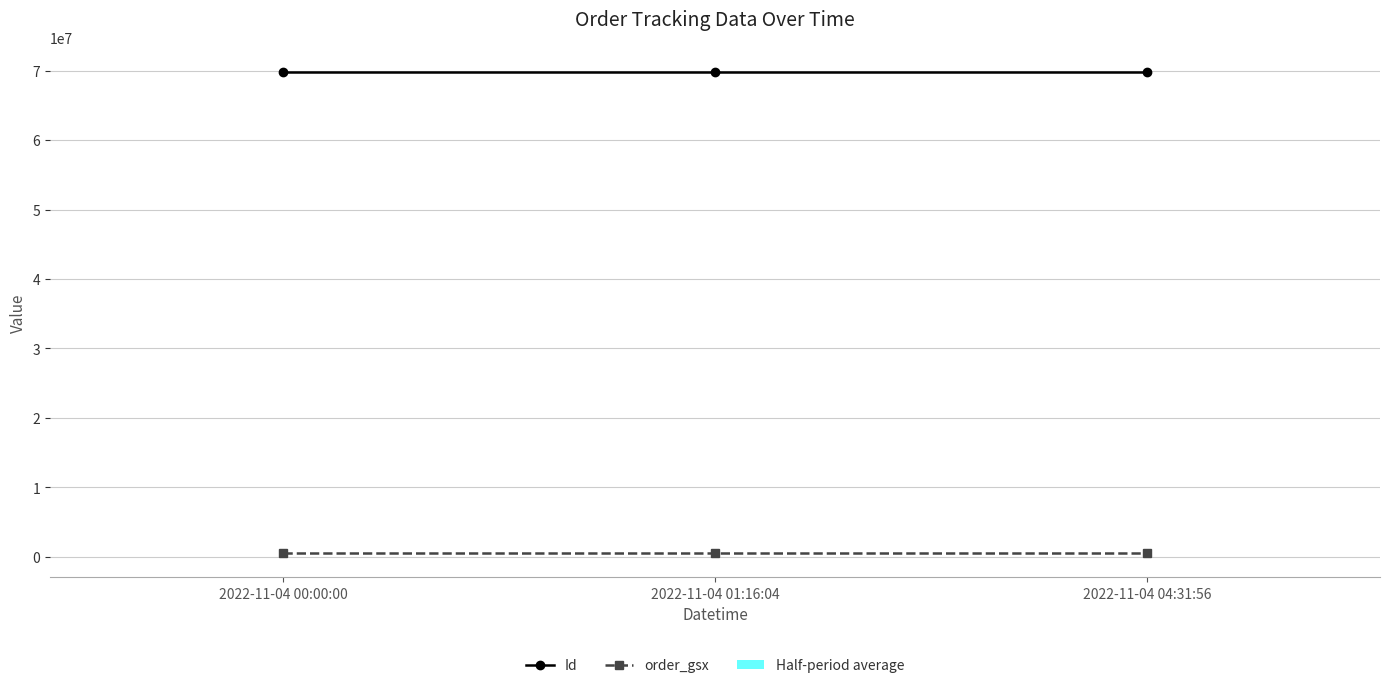

At which label does Id first exceed 69867645?

2022-11-04 04:31:56